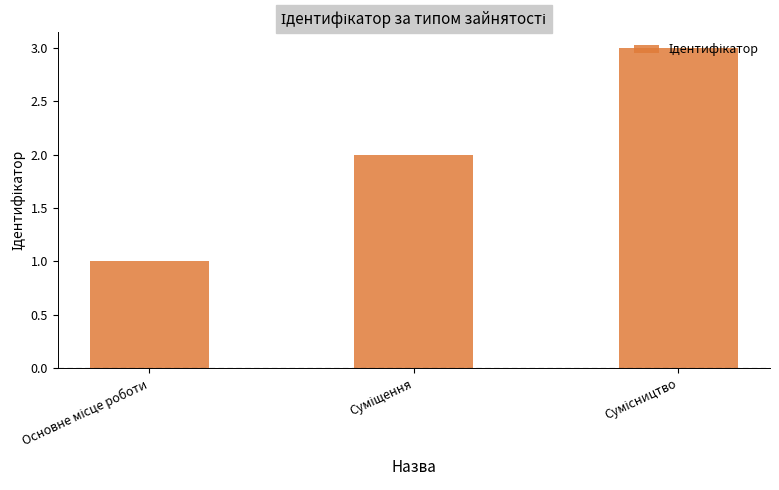

How many distinct data groups are displayed?

1